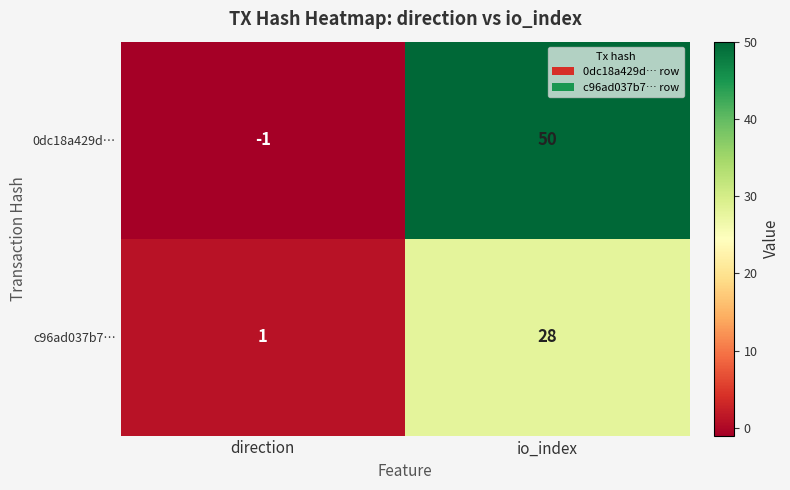

Which series has the largest total across all categories?

0dc18a429d…